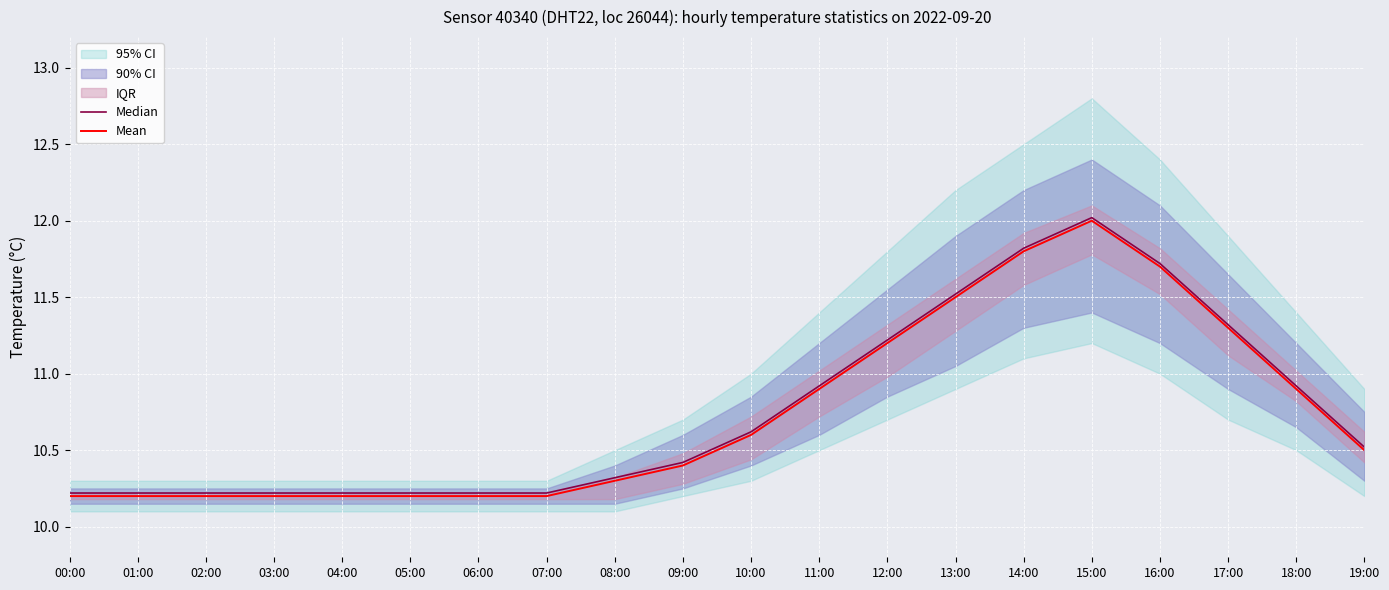

Is the value of Median at 02:00 greater than the value of Mean at 00:00?

Yes